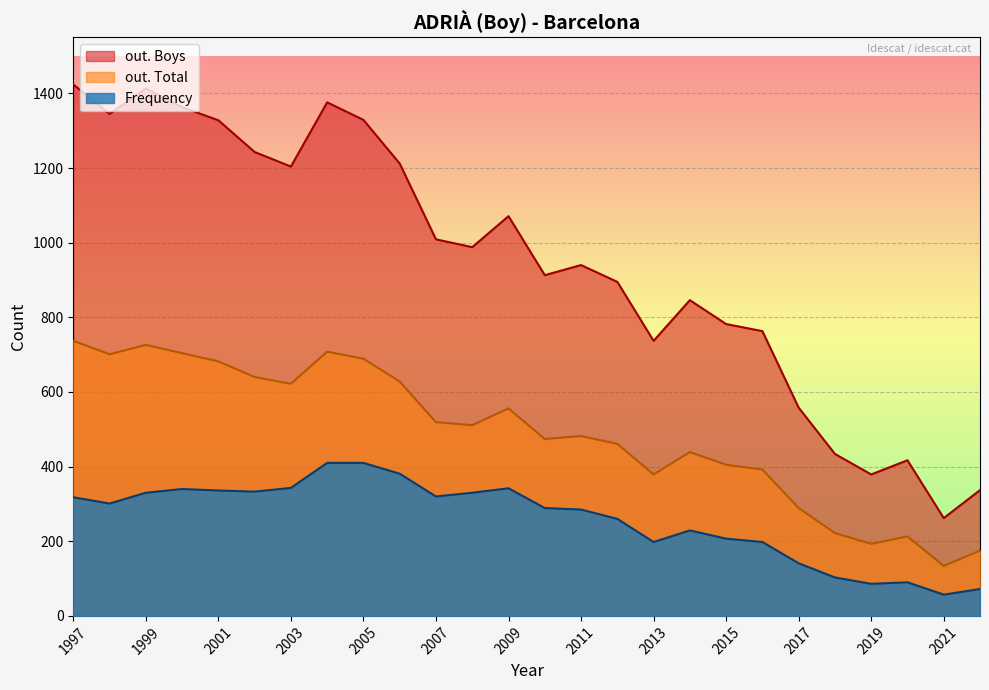

Which label corresponds to the largest value in the chart?

1997